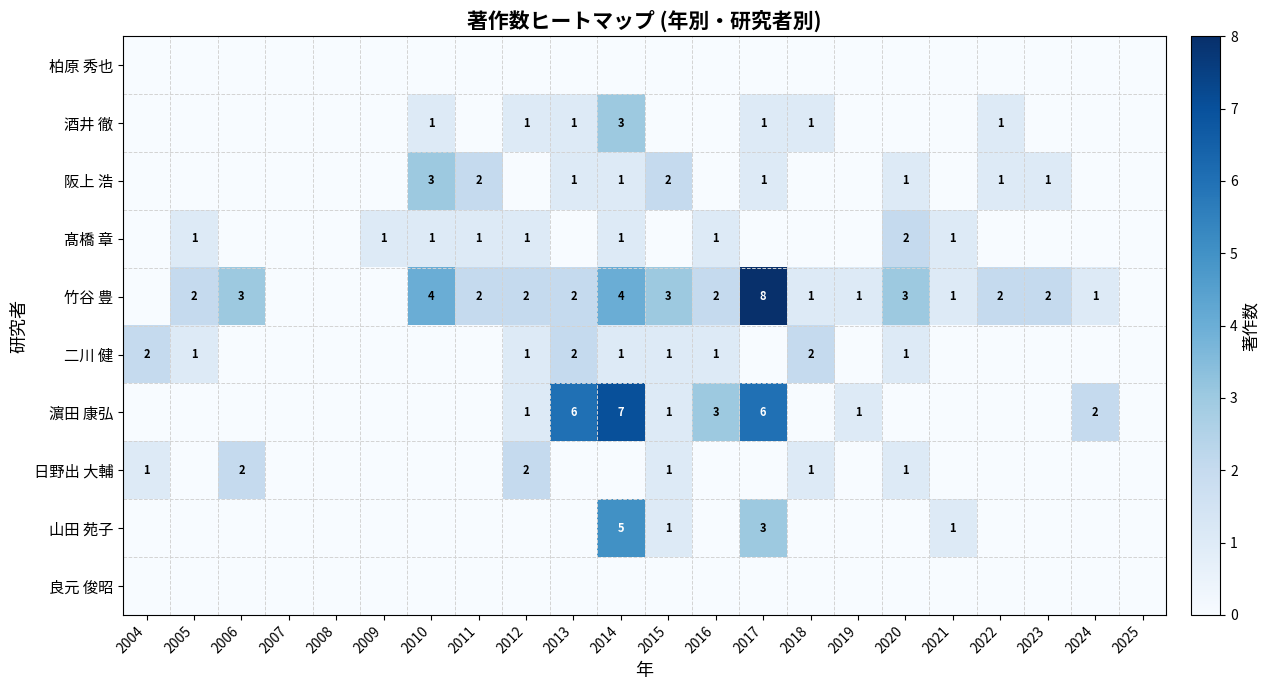

The 日野出 大輔 series shows 0 at 2015. True or false?

False